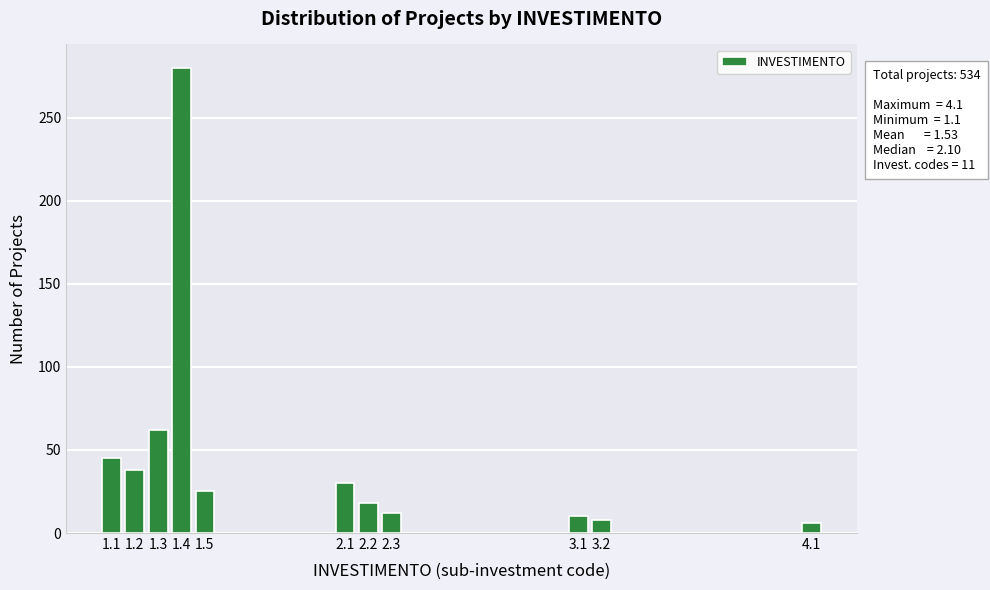

Reading right to left, what are all the values shown in this chart?

4.1=6	3.2=8	3.1=10	2.3=12	2.2=18	2.1=30	1.5=25	1.4=280	1.3=62	1.2=38	1.1=45